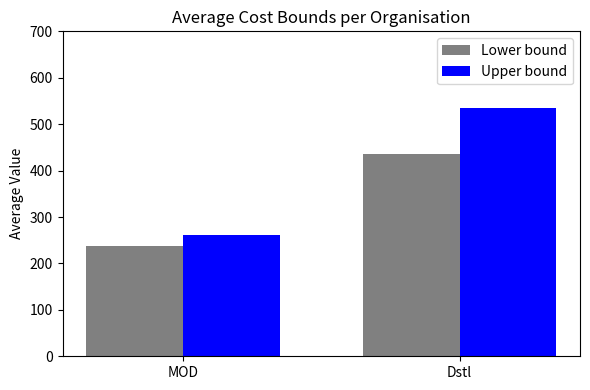

What is the lowest value of the Lower bound series?

237.7